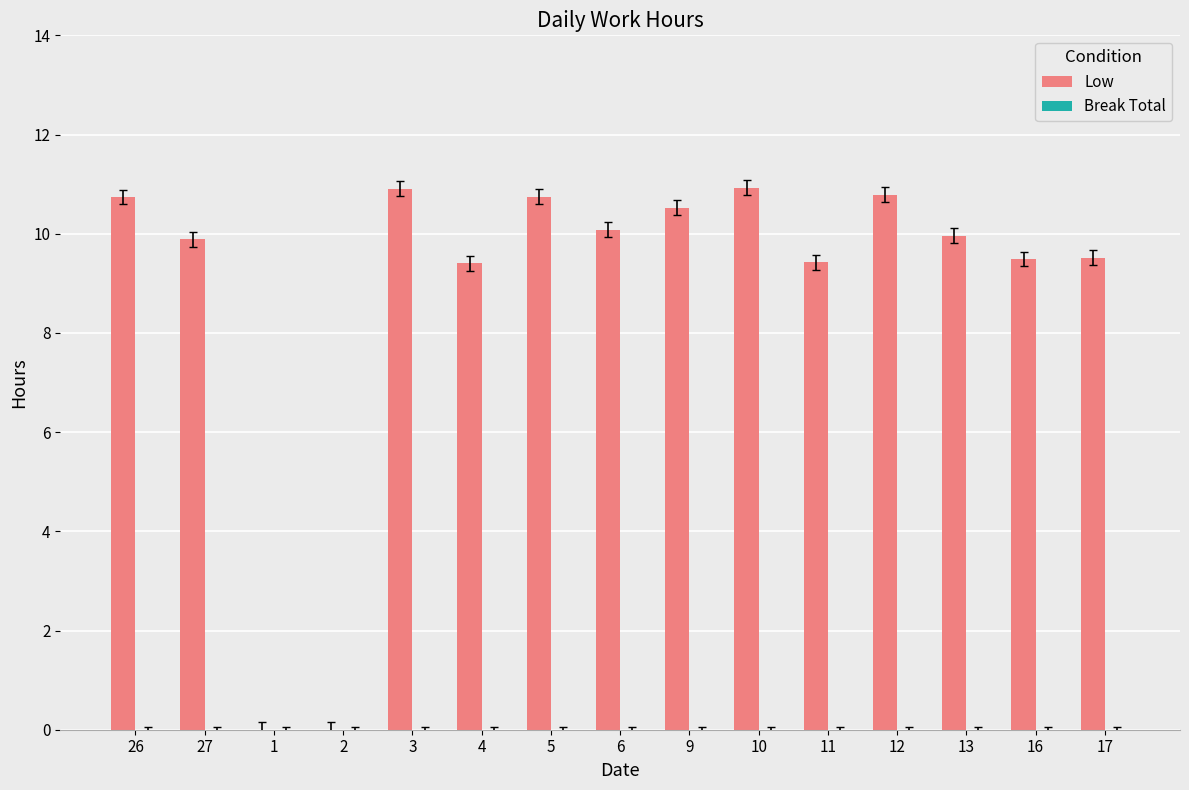

Where does the data first go above 9?

26